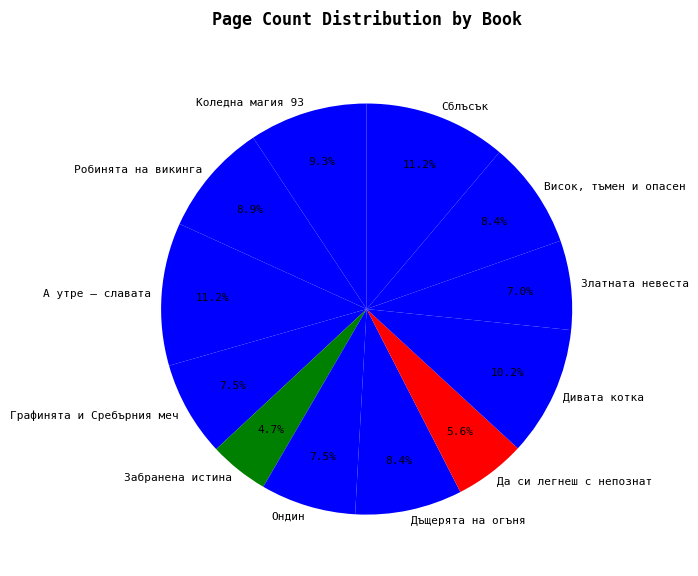

What is the ratio of the value at Златната невеста to the value at Забранена истина?

1.5